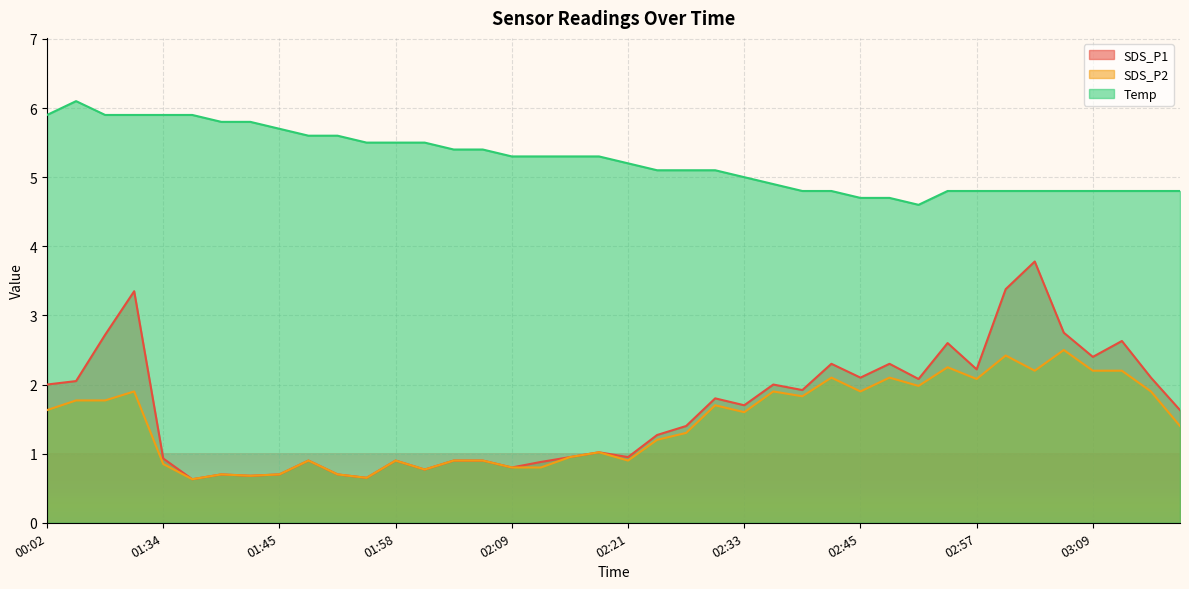

Is it true that Temp equals 1.5 at 03:12?

False